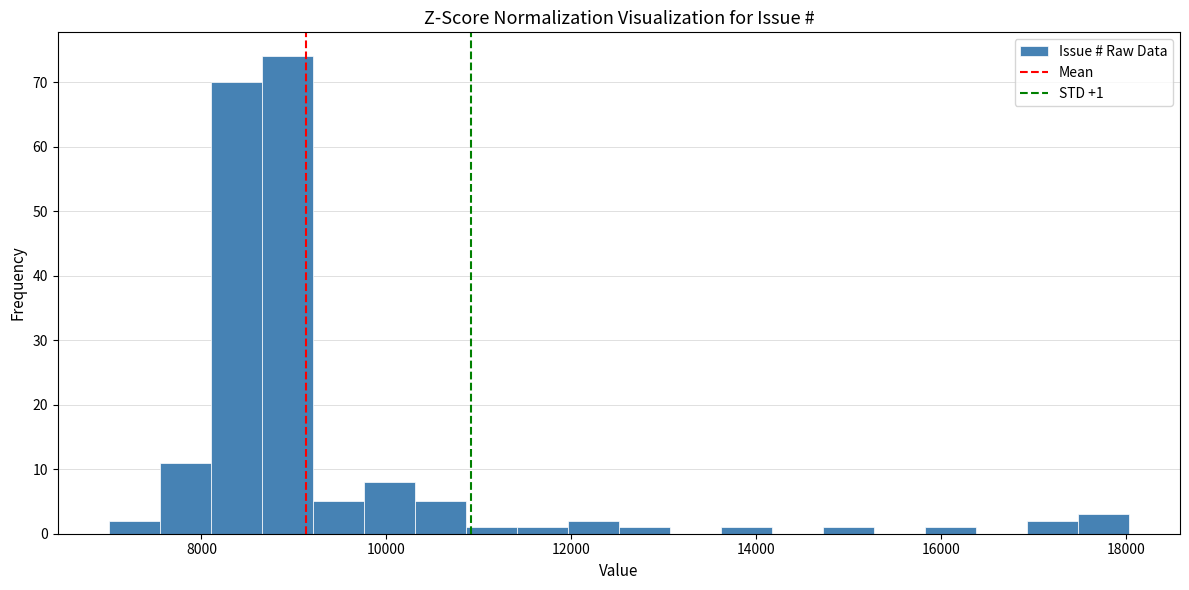

Read against the x-axis, roughly where is the centre of the tallest bar?

9000